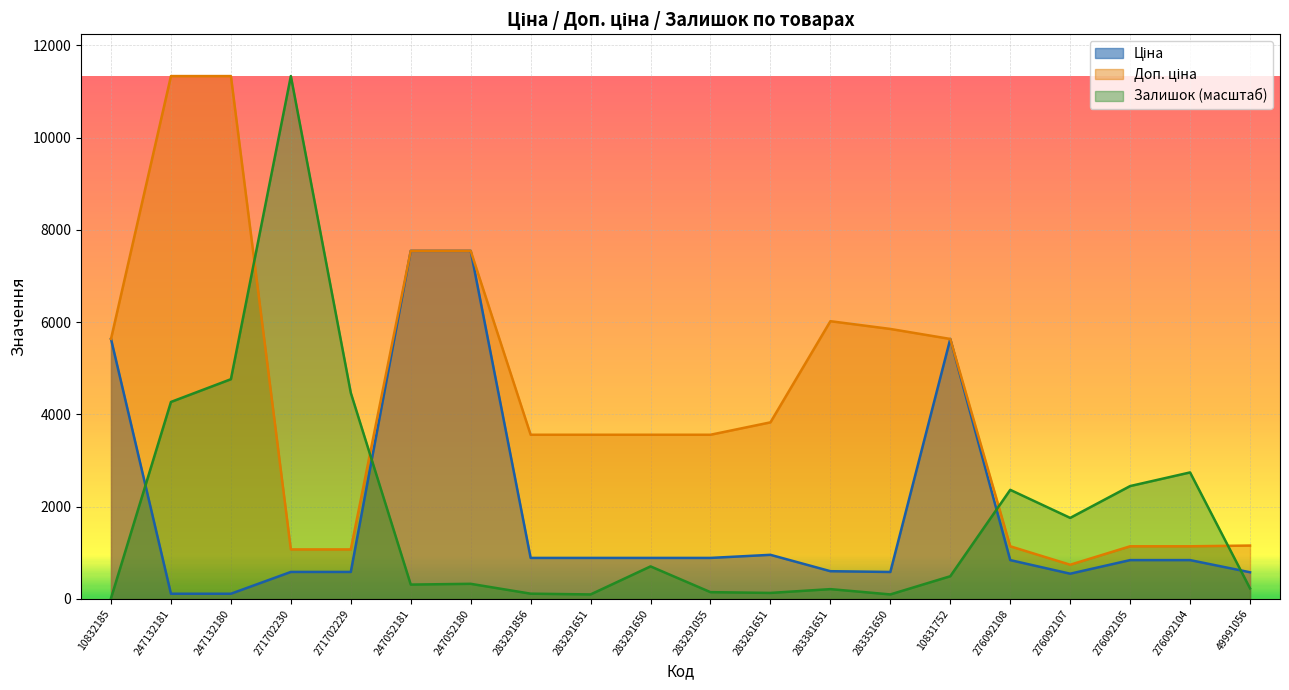

What position from the left is 283261651?

12